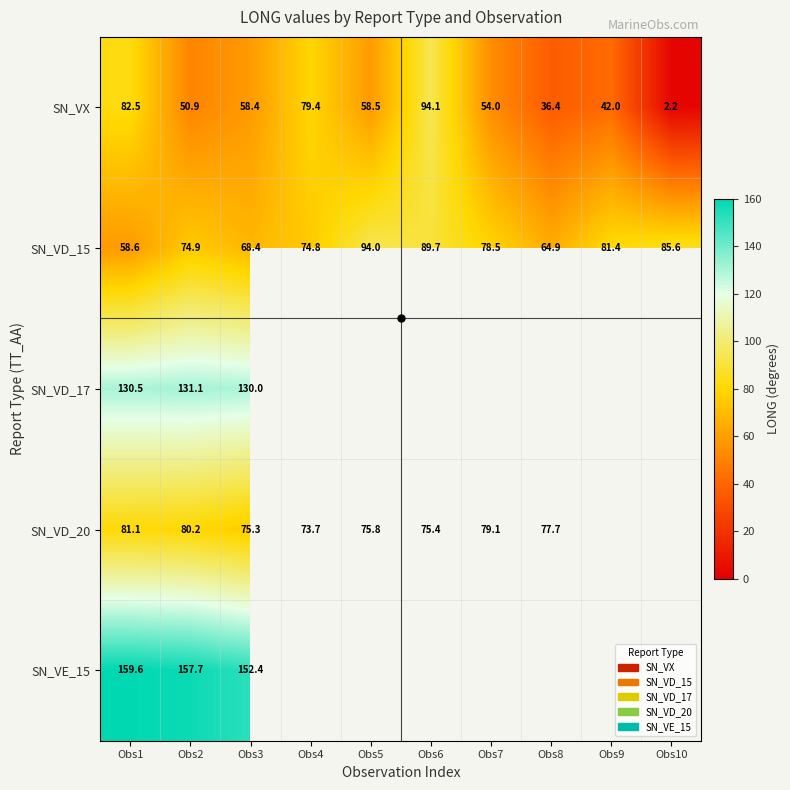

The SN_VX series shows 86.3 at Obs2. True or false?

False